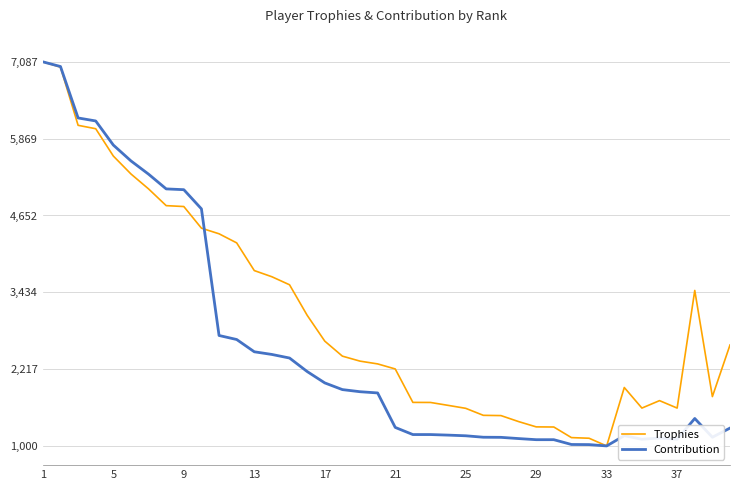

What is the smallest value displayed?

1000.0